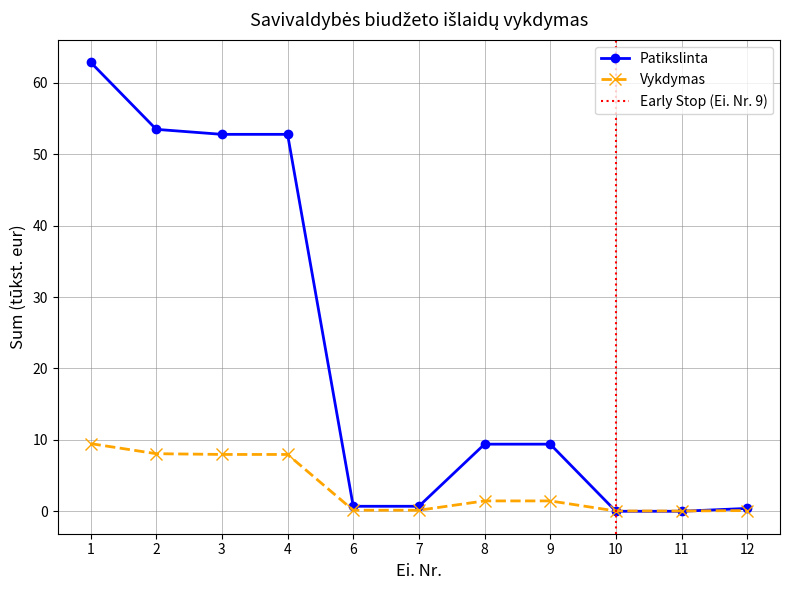

List the series in order of their overall mean, highest first.

Patikslinta, Vykdymas